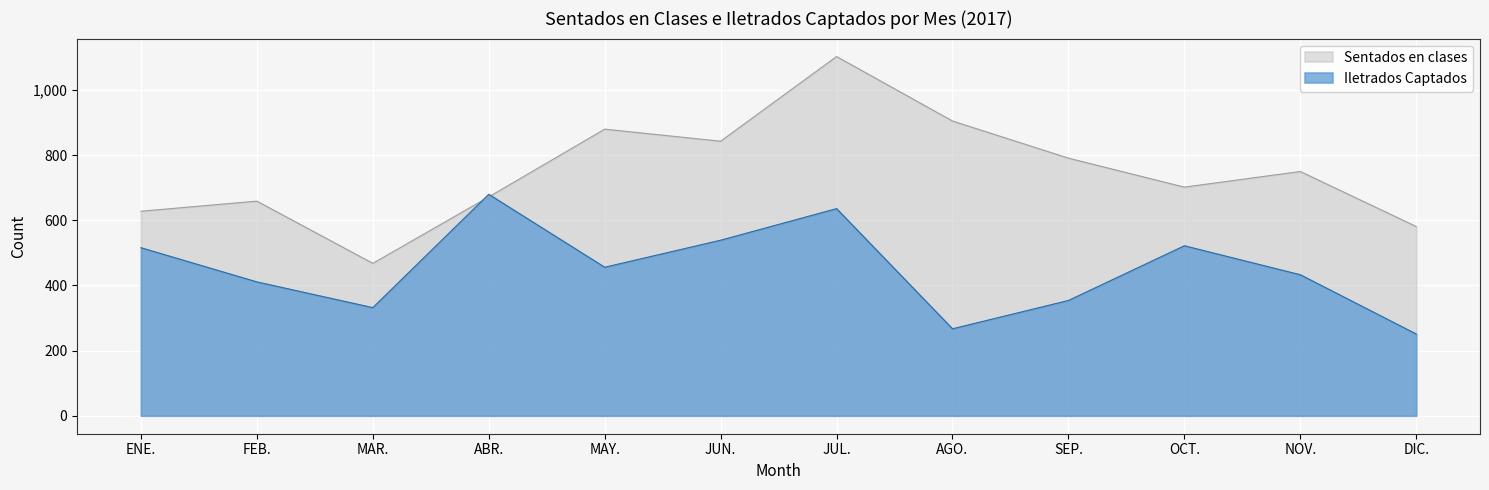

How many distinct data groups are displayed?

2